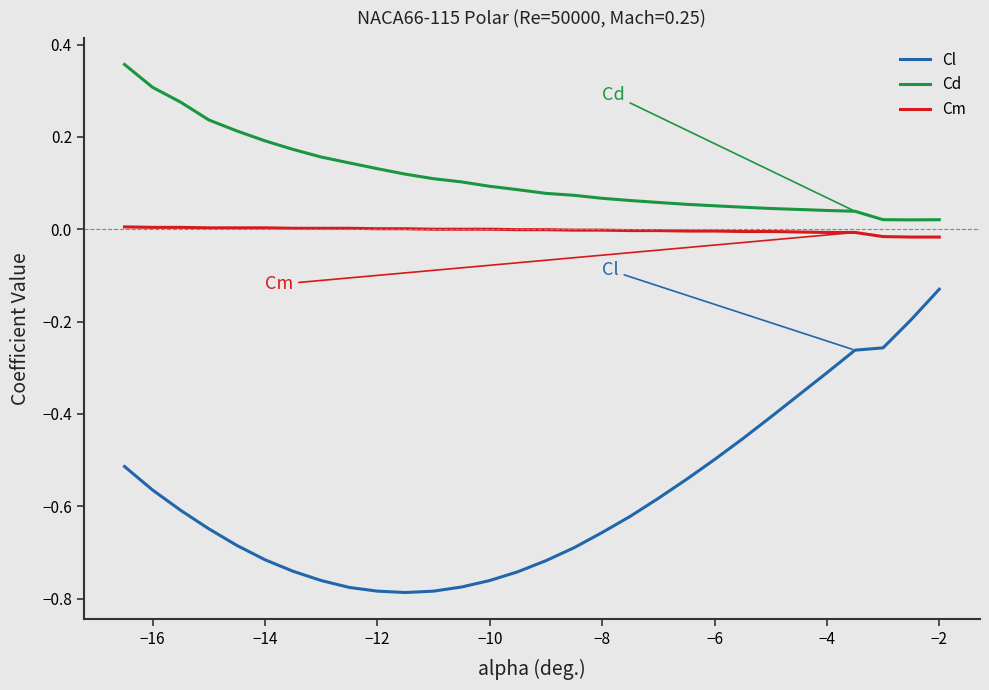

True or false: Cd and Cl intersect in this chart.

False